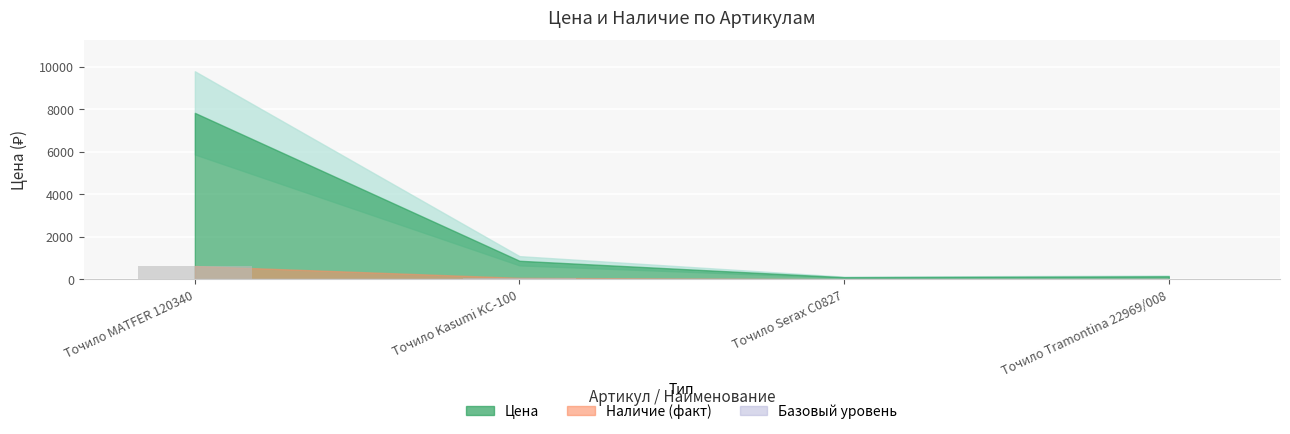

Does the chart contain stacked bars?

No